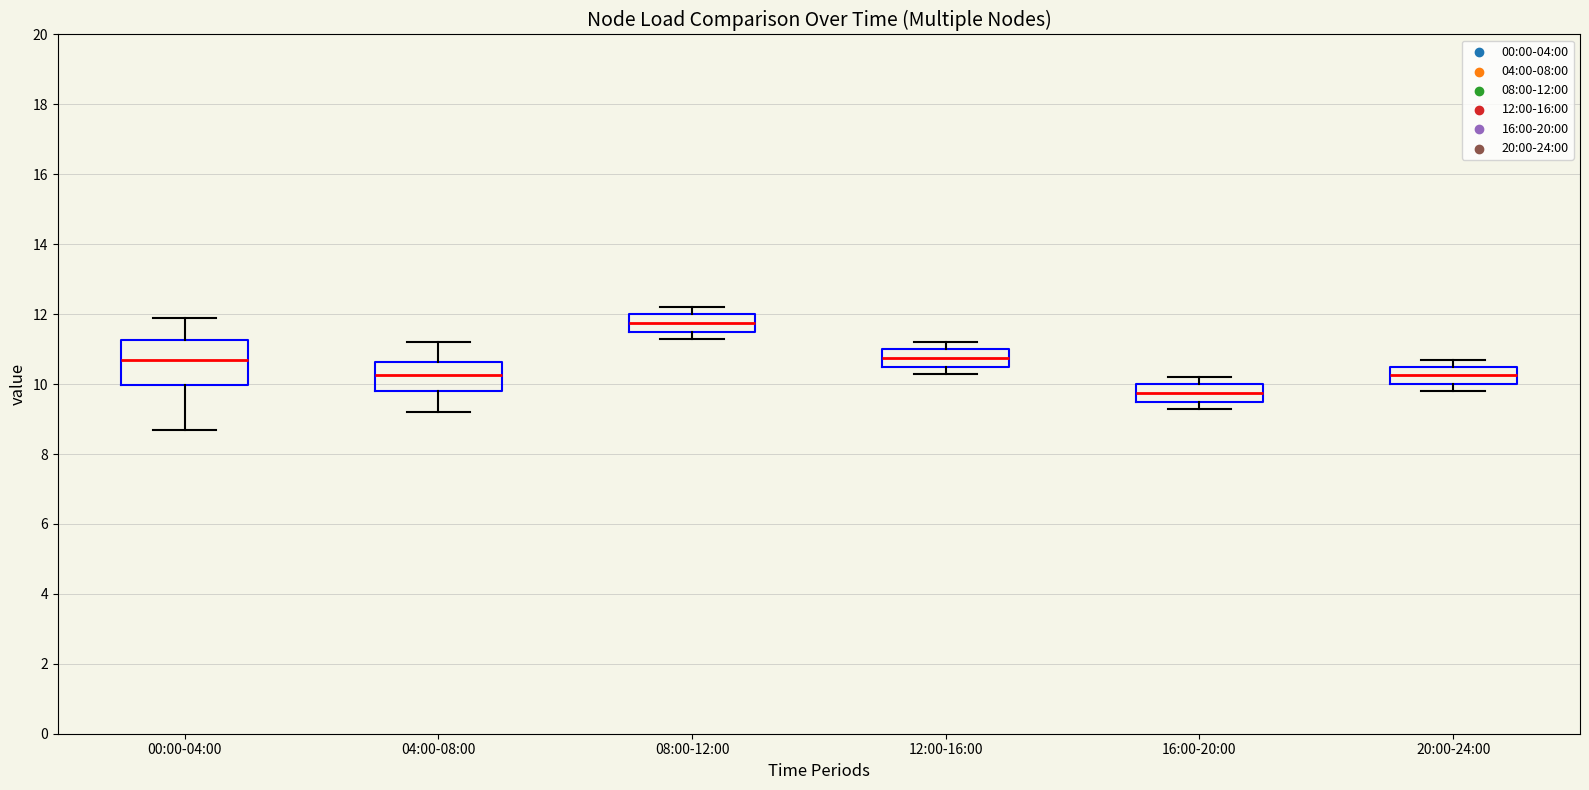

Reading left to right, read every box against the y-axis: the position of its median line, the range the box covers, and the ends of its whiskers. The values are not printed on the chart, so give them approximately, as read against the axis.

00:00-04:00: median 10.6, box 10.0 to 11.2, whiskers 8.8 to 12.0
04:00-08:00: median 10.2, box 9.8 to 10.6, whiskers 9.2 to 11.2
08:00-12:00: median 11.8, box 11.6 to 12.0, whiskers 11.4 to 12.2
12:00-16:00: median 10.8, box 10.6 to 11.0, whiskers 10.4 to 11.2
16:00-20:00: median 9.8, box 9.6 to 10.0, whiskers 9.4 to 10.2
20:00-24:00: median 10.2, box 10.0 to 10.6, whiskers 9.8 to 10.8